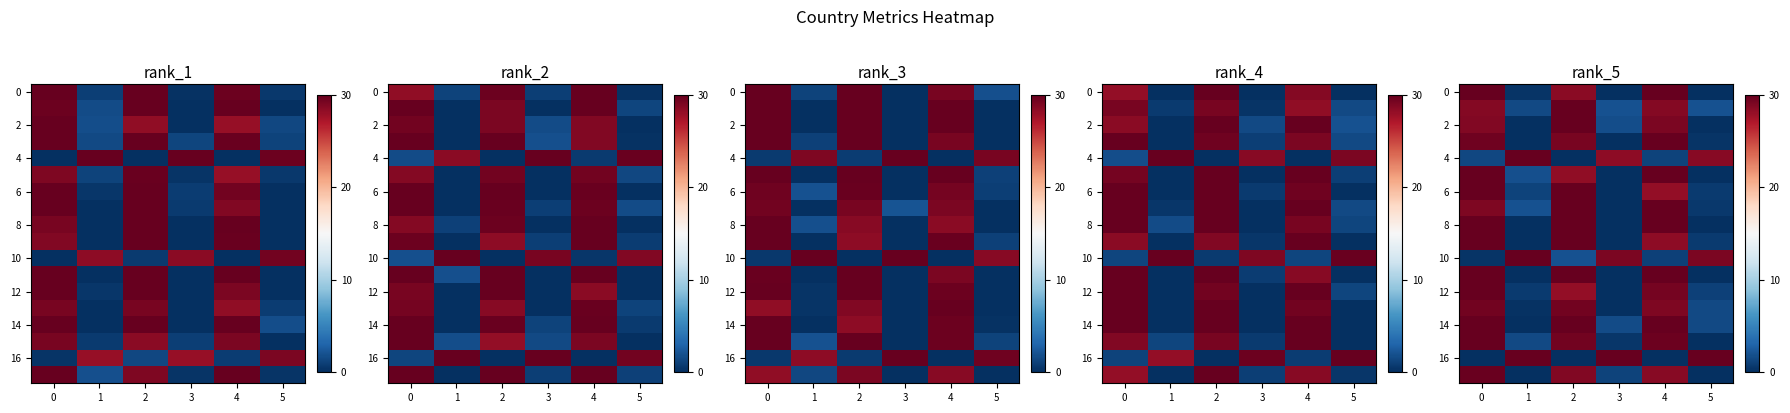

What is the total value across all series at 2?

94.3